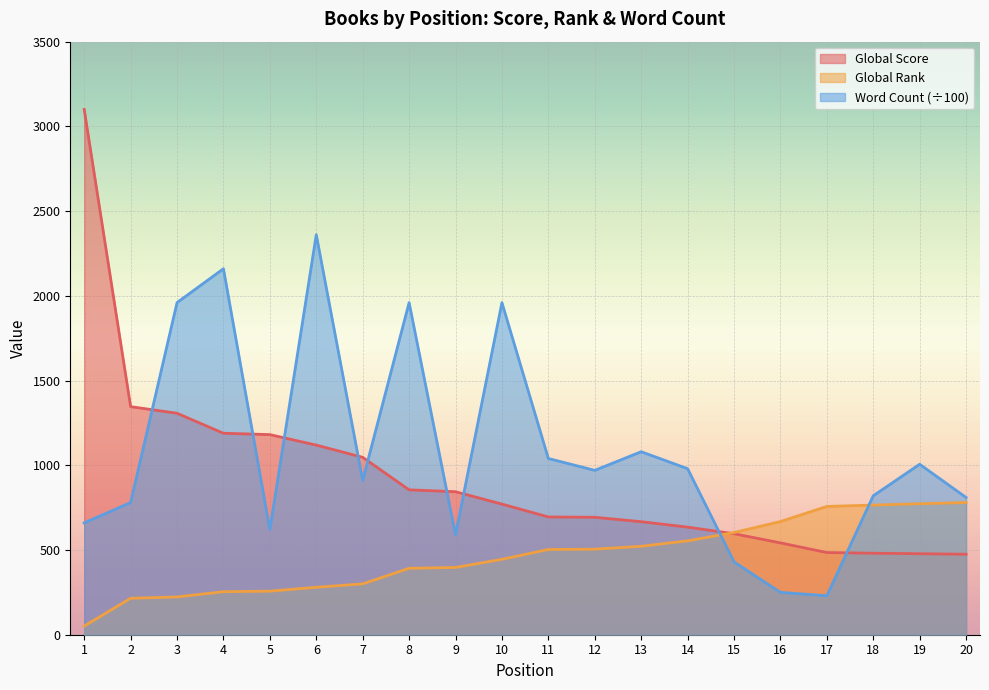

Which has a higher value, 4 or 7?

4